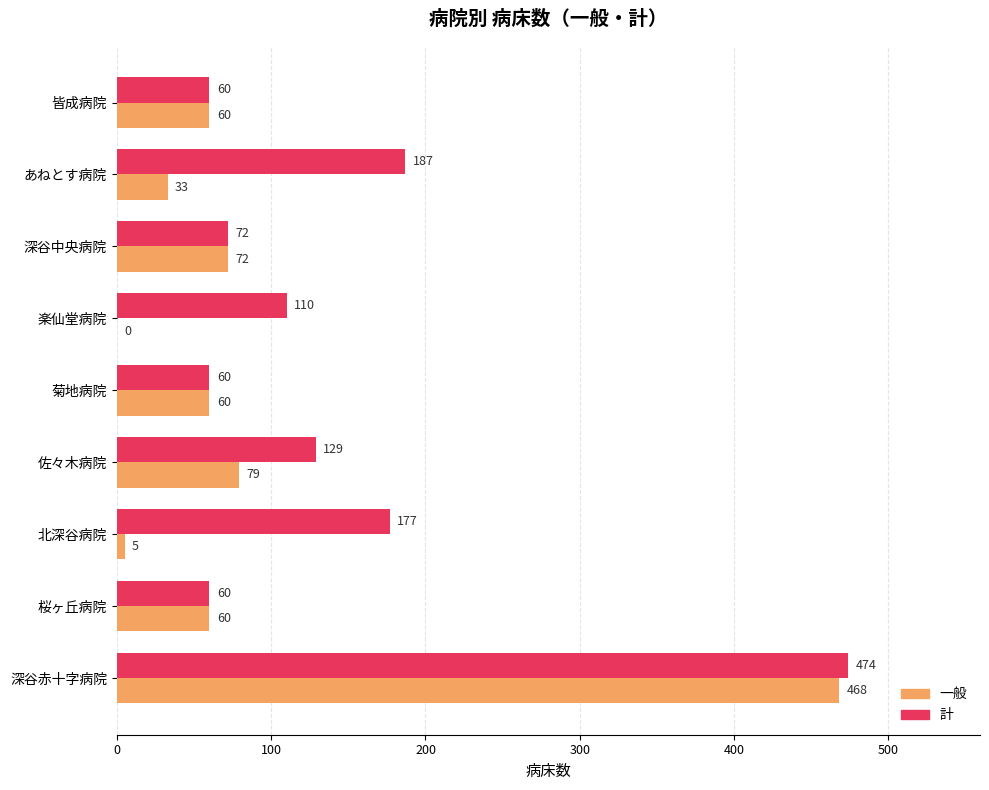

What is the sum of all 計 values?

1329